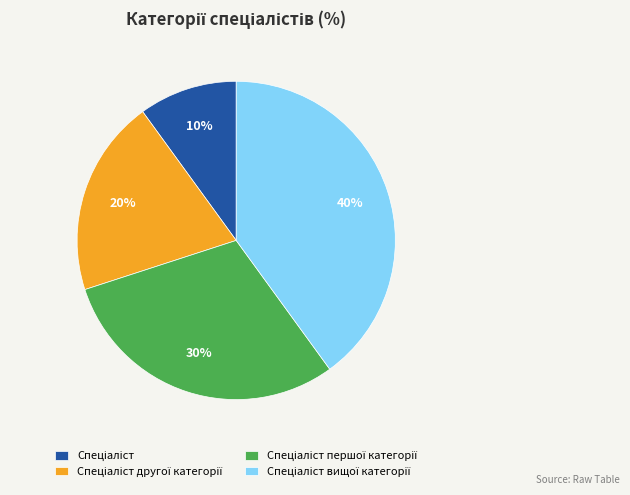

Does any single category account for the majority?

No